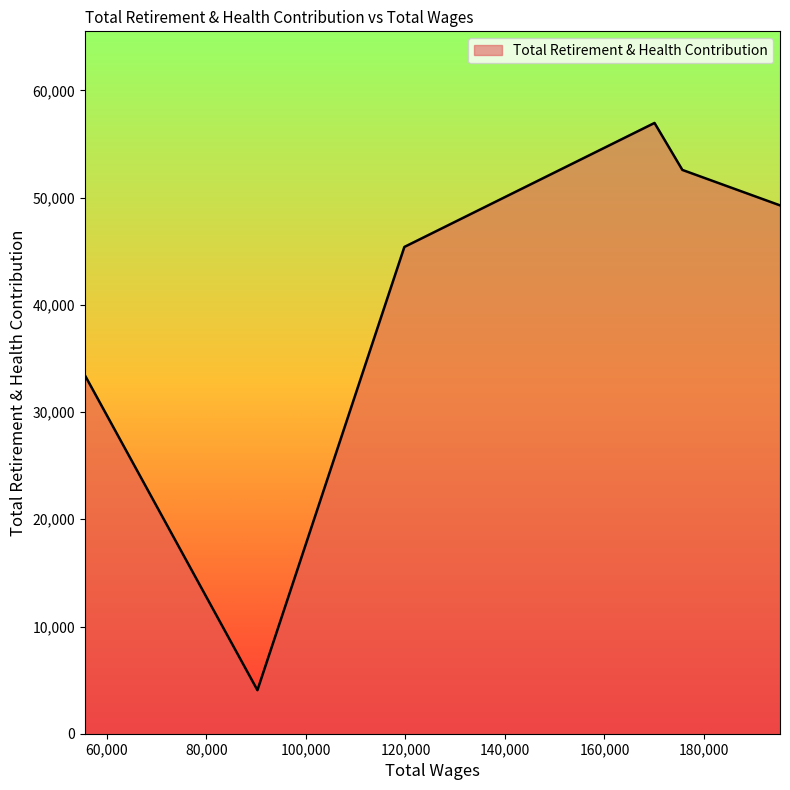

How many interior local peaks (higher than both neighbors) does the data have?

1